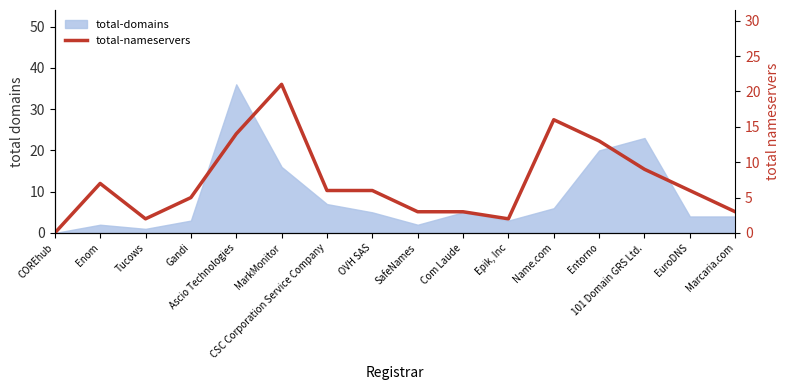

How many data points are above 6?

6